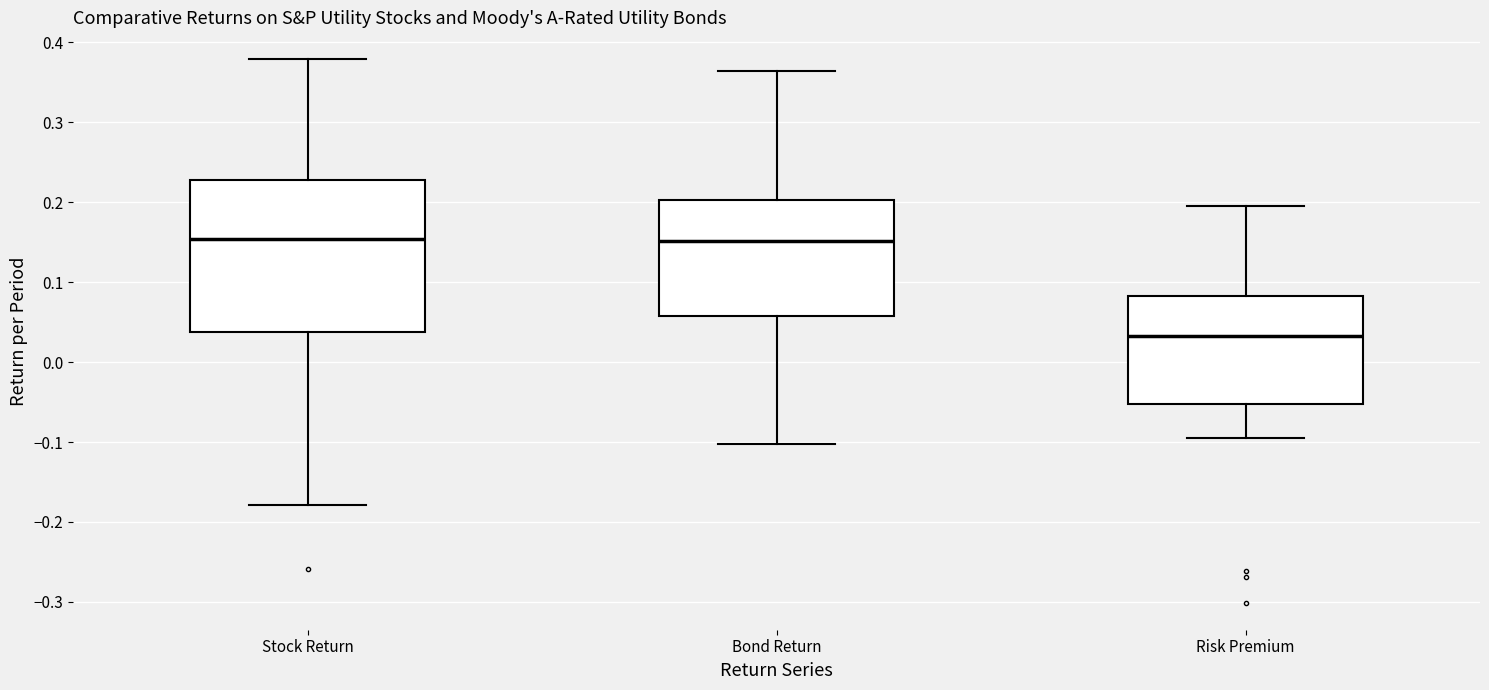

Reading left to right, transcribe this box plot: for each box, give where its median line is, the range the box spans, and where its two whiskers end, as read against the y-axis. The values are not printed on the chart, so give them approximately, as read against the axis.

Stock Return: median 0.15, box 0.04 to 0.23, whiskers -0.18 to 0.38
Bond Return: median 0.15, box 0.06 to 0.20, whiskers -0.10 to 0.36
Risk Premium: median 0.03, box -0.05 to 0.08, whiskers -0.10 to 0.20